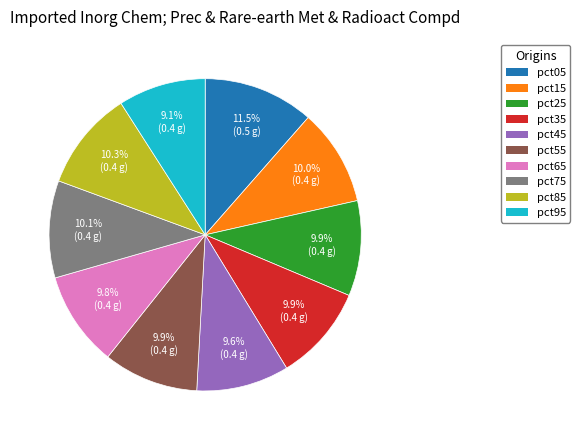

How many slices are in this pie chart?

10